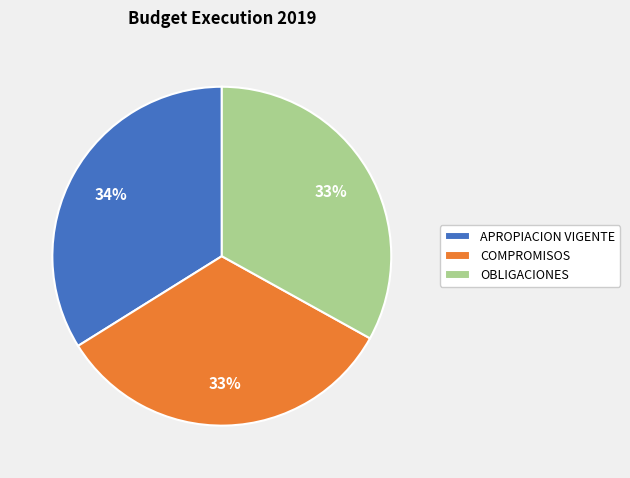

The COMPROMISOS slice represents 46% of the pie. True or false?

False